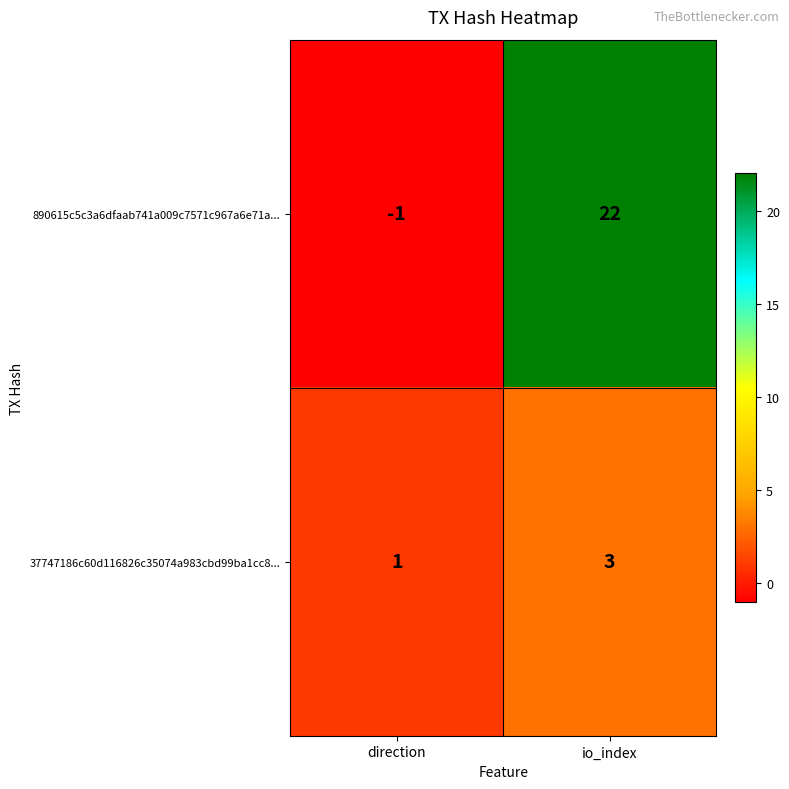

Which label corresponds to the largest value in the chart?

io_index